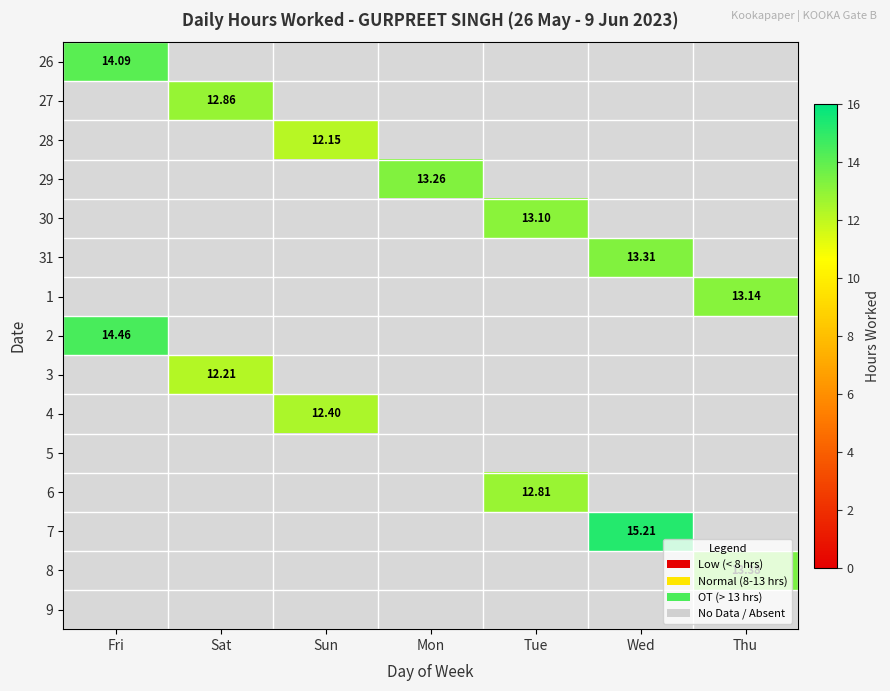

How many distinct data groups are displayed?

15